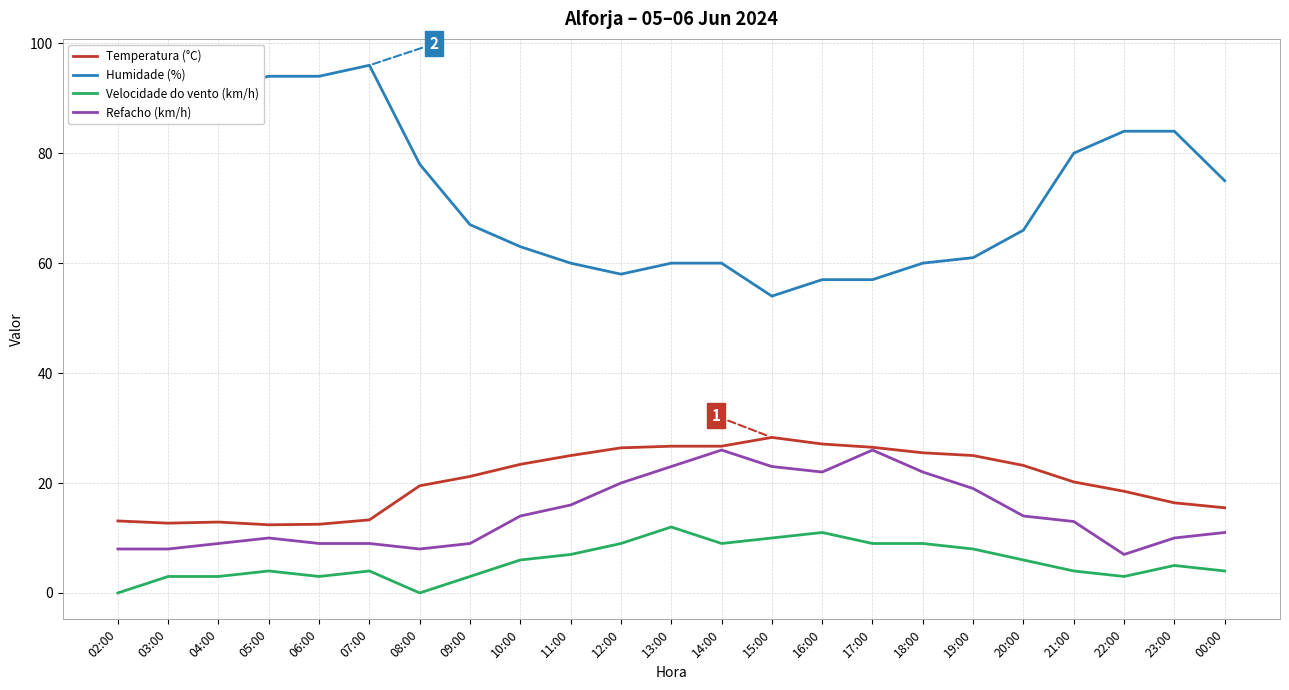

Which category has the highest value in the Humidade (%) series?

07:00